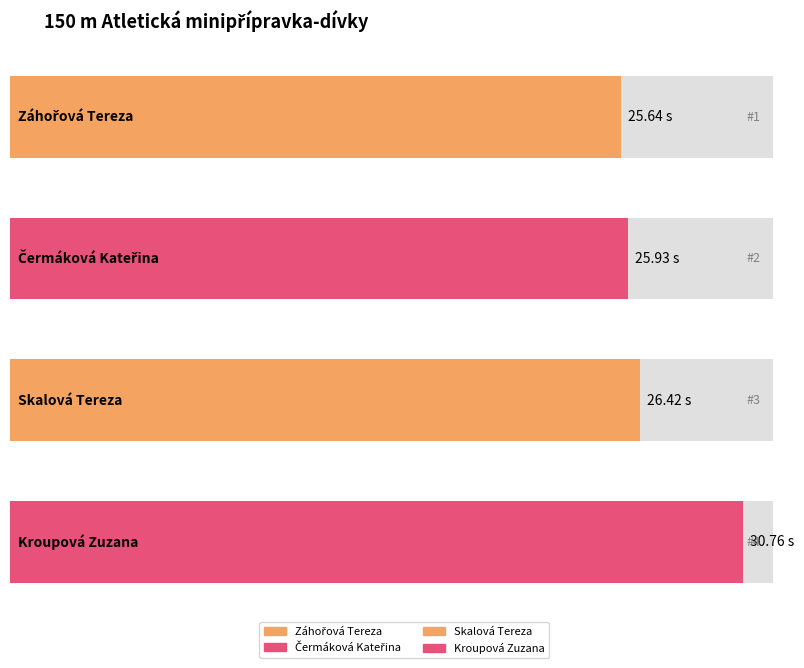

What is the value of the 4th bar from the left?

30.8